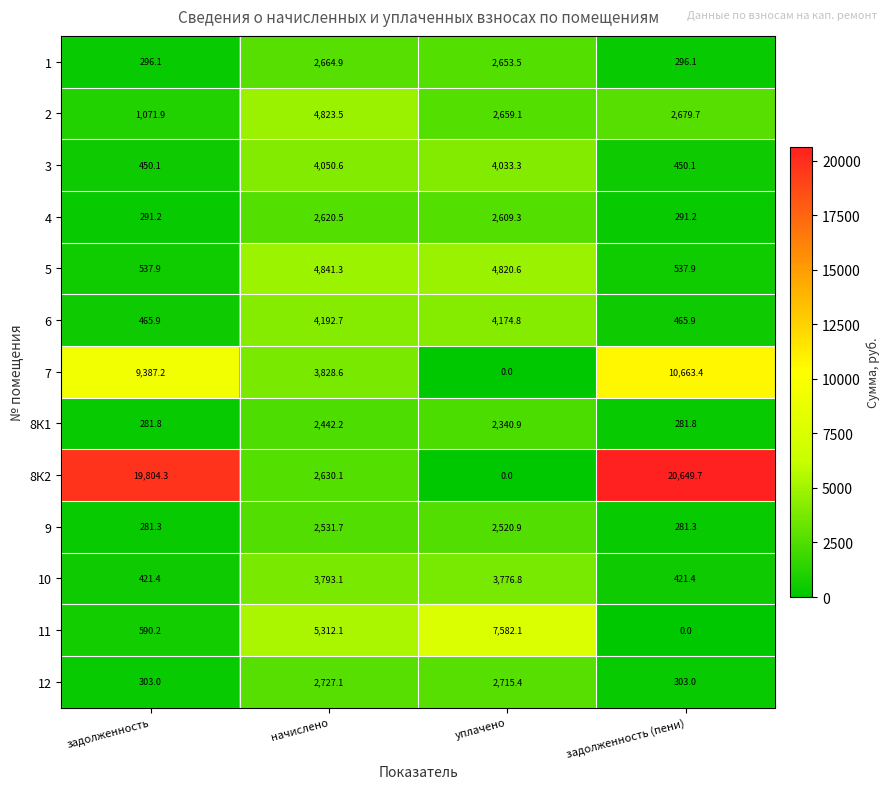

The value of 9 at начислено is 3558.1. True or false?

False